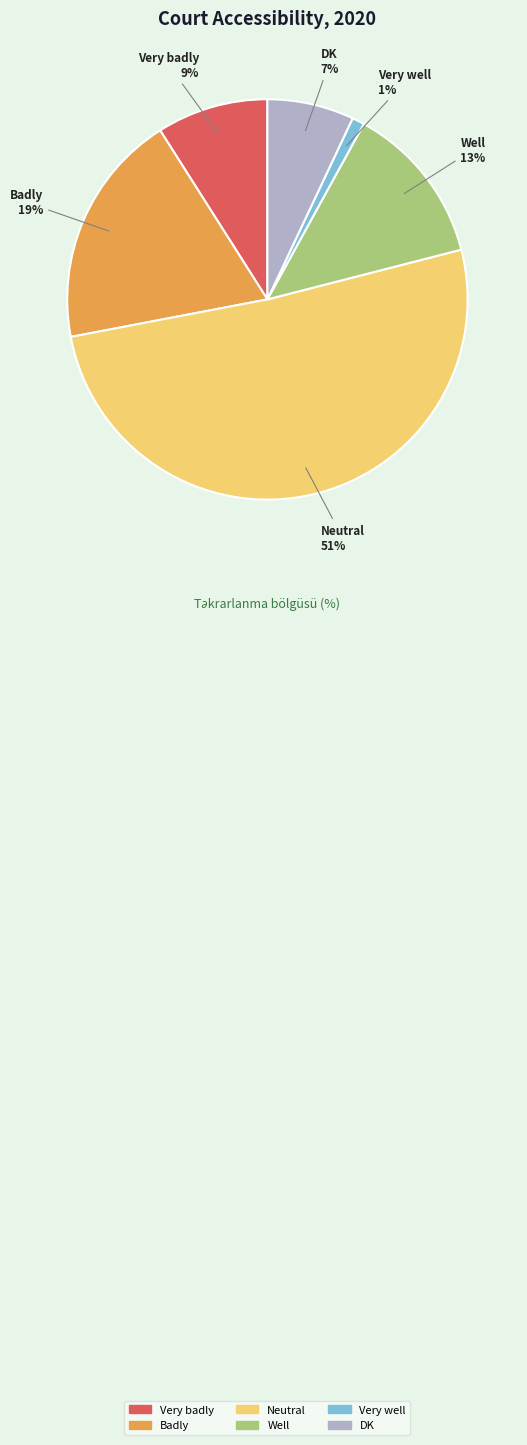

Is Neutral the majority of the pie?

Yes